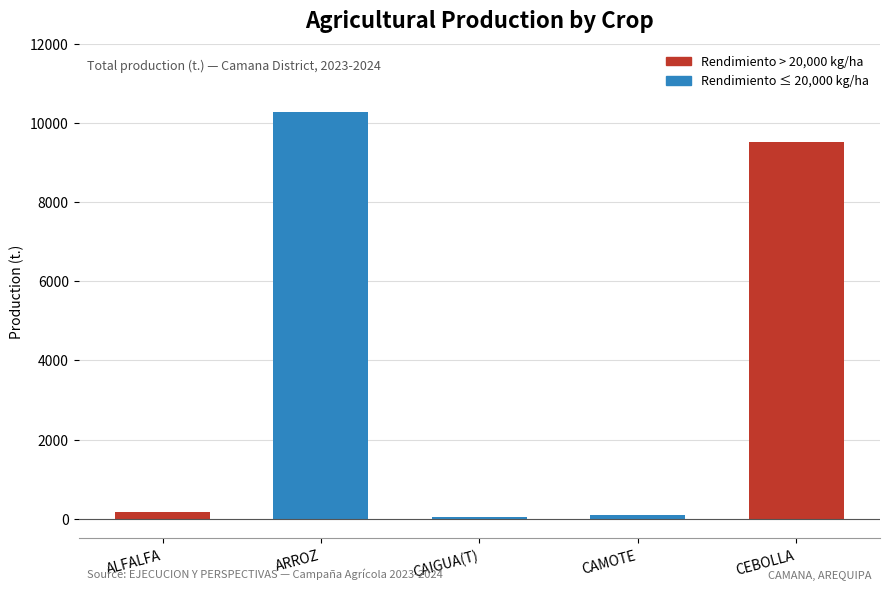

Is it true that the value at CEBOLLA is 9524.0?

True